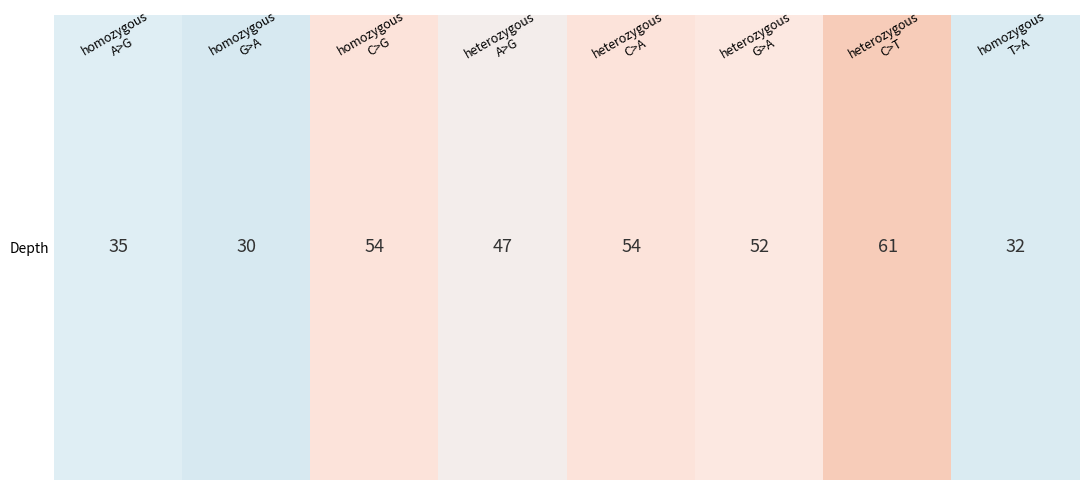

How many categories are shown in the chart?

8